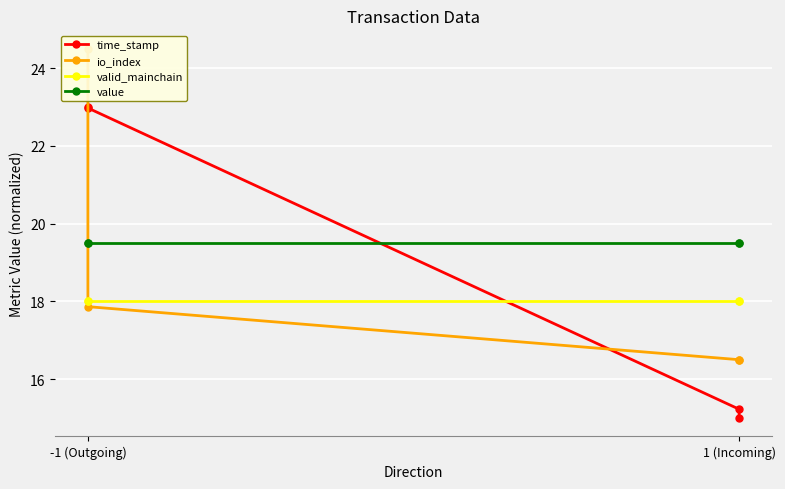

True or false: valid_mainchain and time_stamp cross at least once.

True